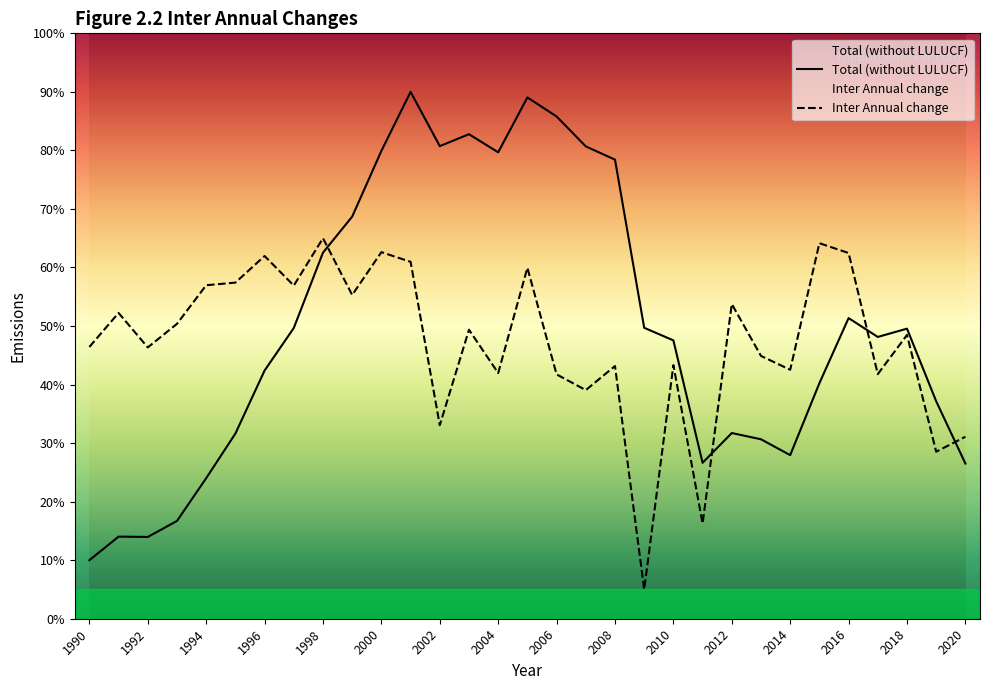

Read the Total (without LULUCF) value at 2020.

26.5